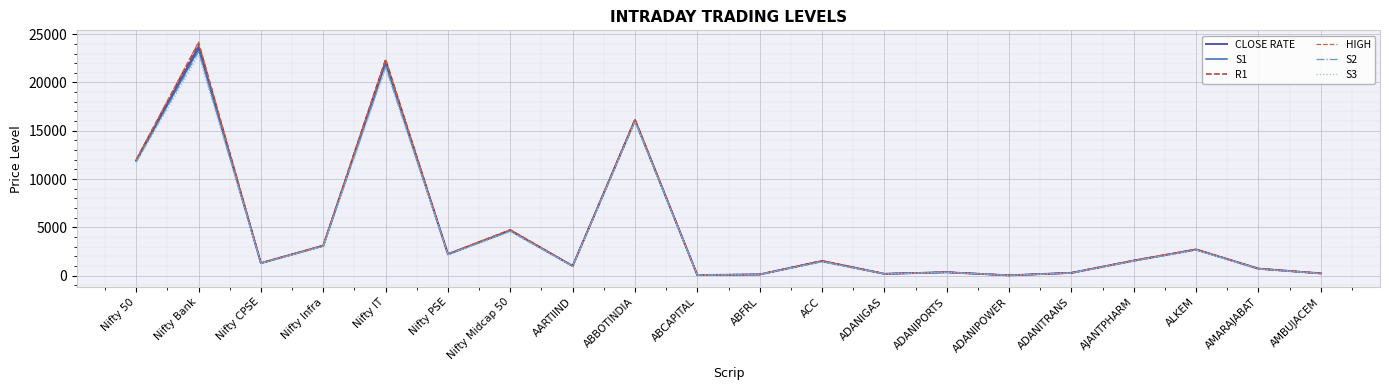

What is the difference between the maximum and minimum values in the CLOSE RATE series?

23676.6